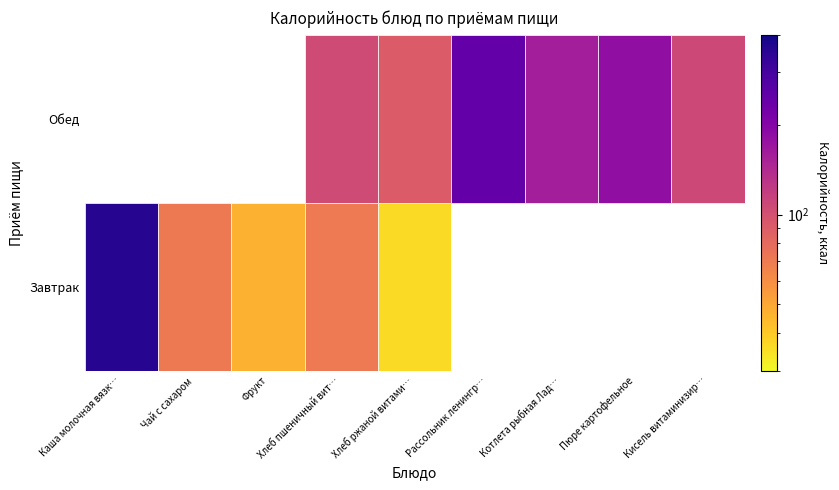

What is the difference between the Обед values at Хлеб пшеничный витаминизированный and Хлеб ржаной витаминизированный?

15.1